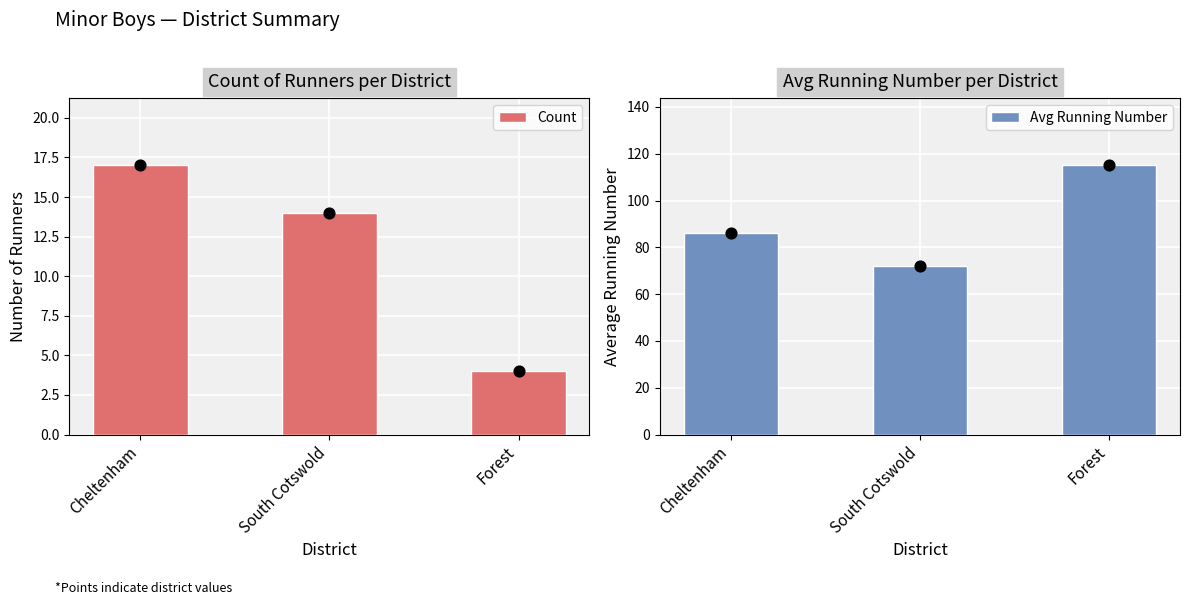

Is the value of Count at Forest greater than the value of Avg Running Number at South Cotswold?

No